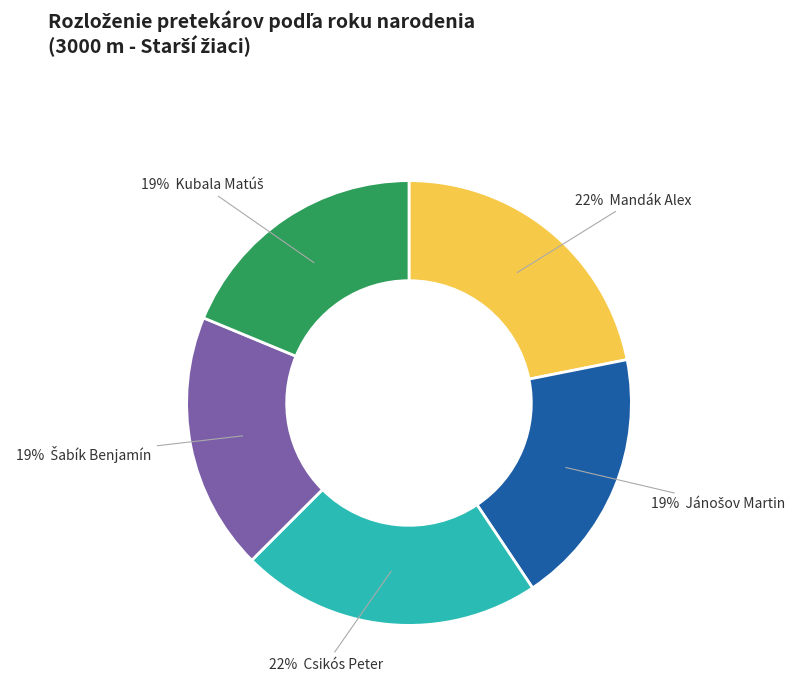

Is there any slice that represents more than half of the pie?

No